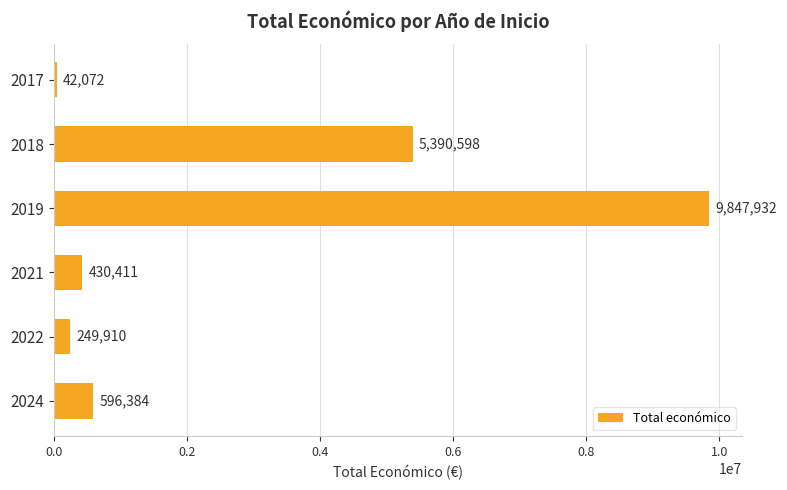

List the labels in order of value, smallest first.

2017, 2022, 2021, 2024, 2018, 2019